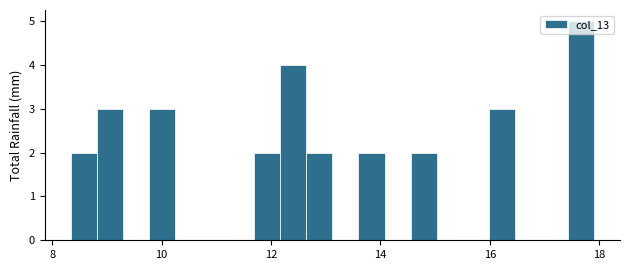

Read against the x-axis, roughly where is the centre of the tallest bar?

17.6